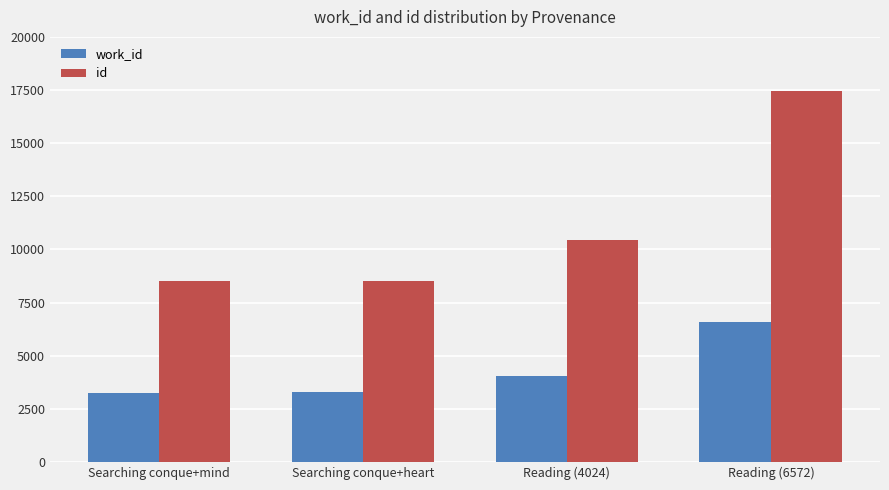

What is the total value across all series at Reading (6572)?

24026